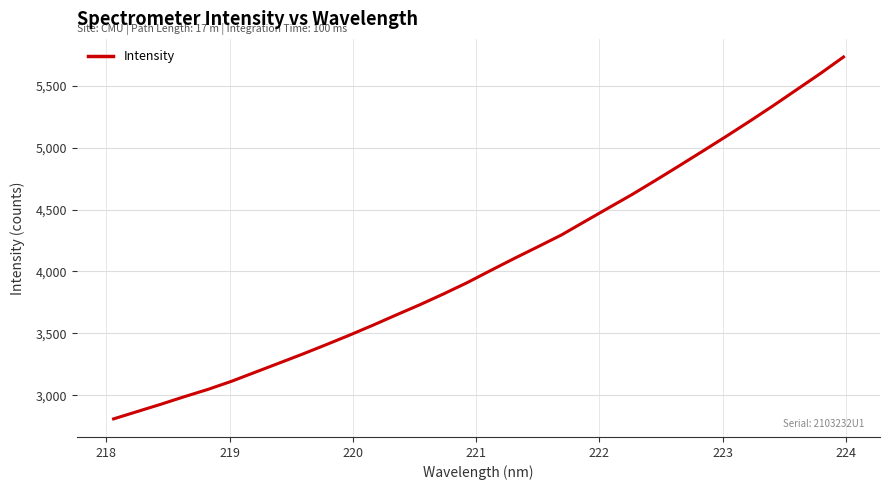

What is the maximum value shown in the chart?

5731.4